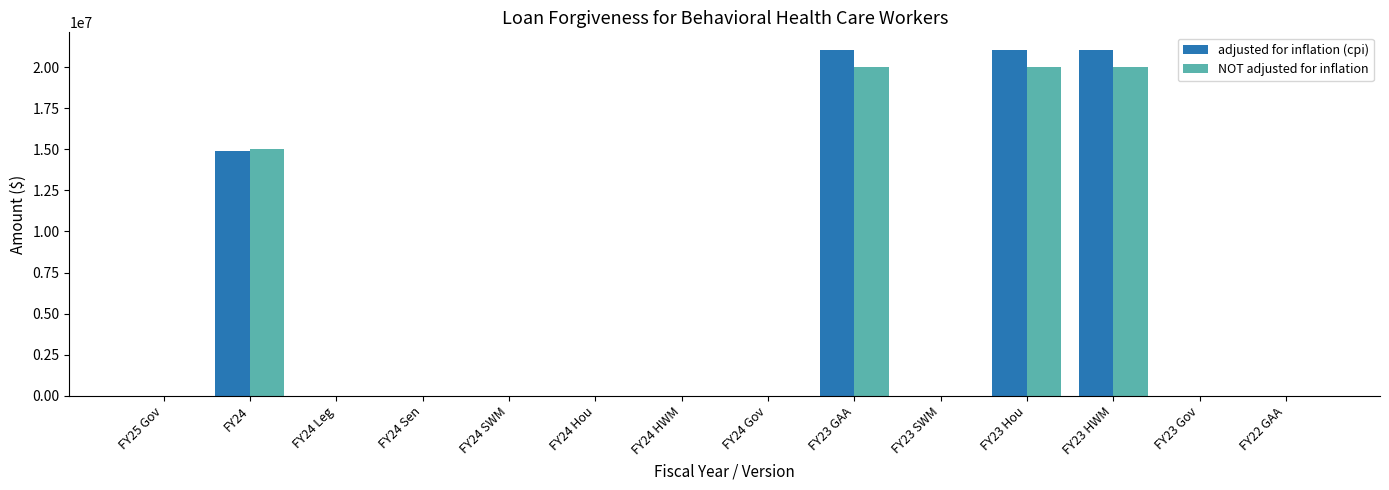

The NOT adjusted for inflation series shows 31927081 at FY23 GAA. True or false?

False